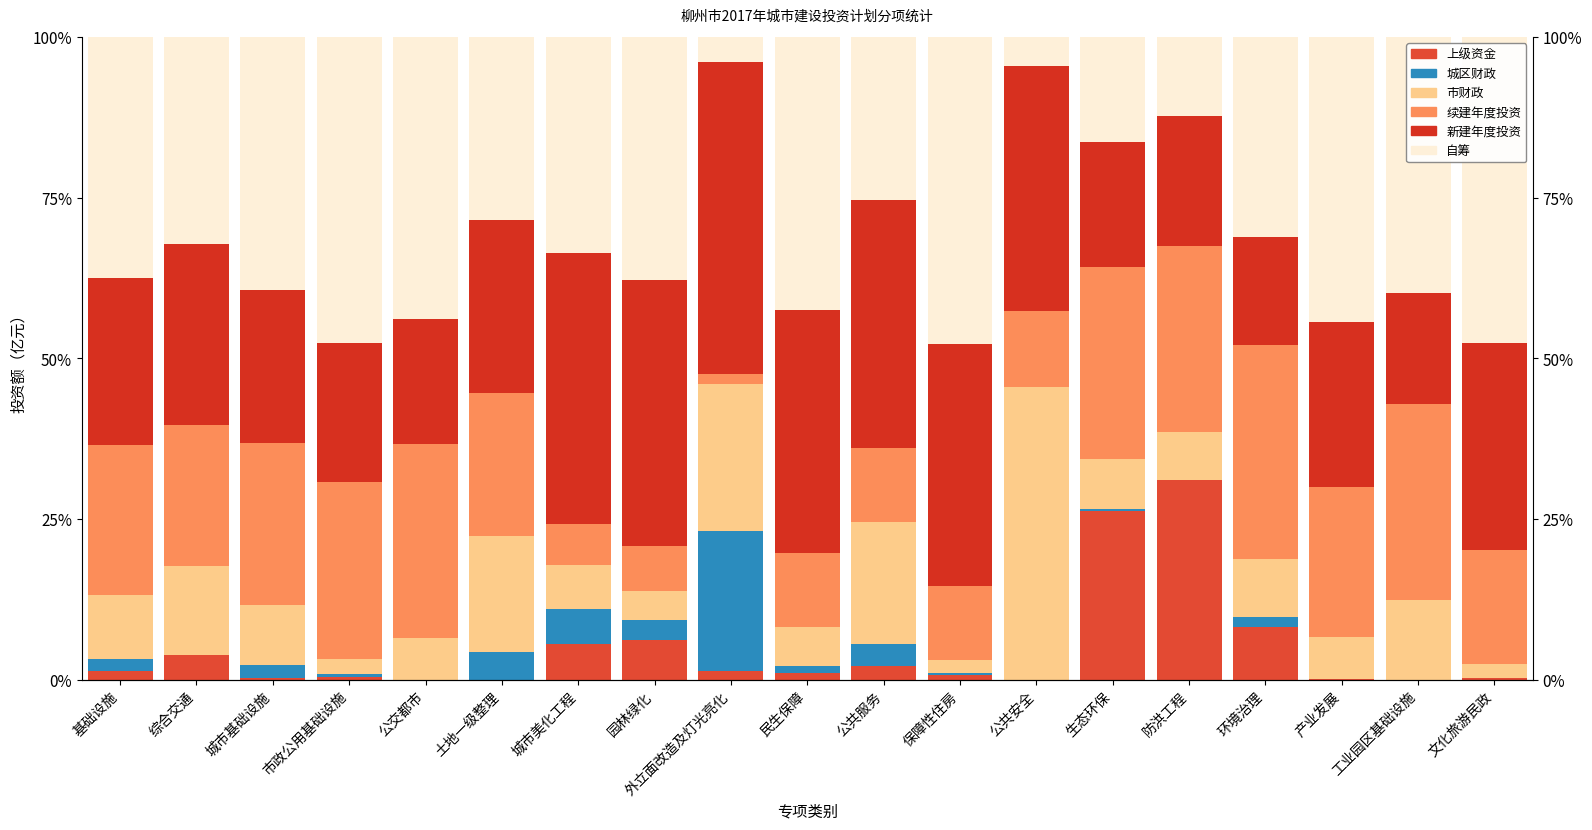

How many values in 城区财政 are above zero?

12